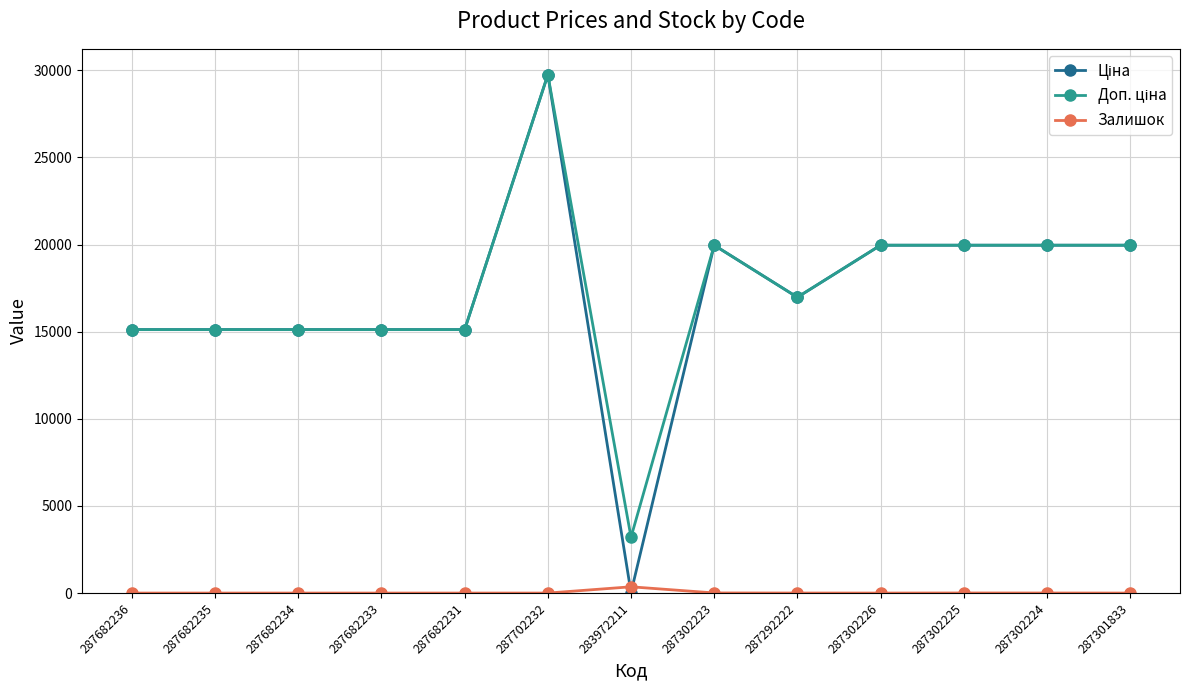

Is this an area chart (filled region under the line)?

No